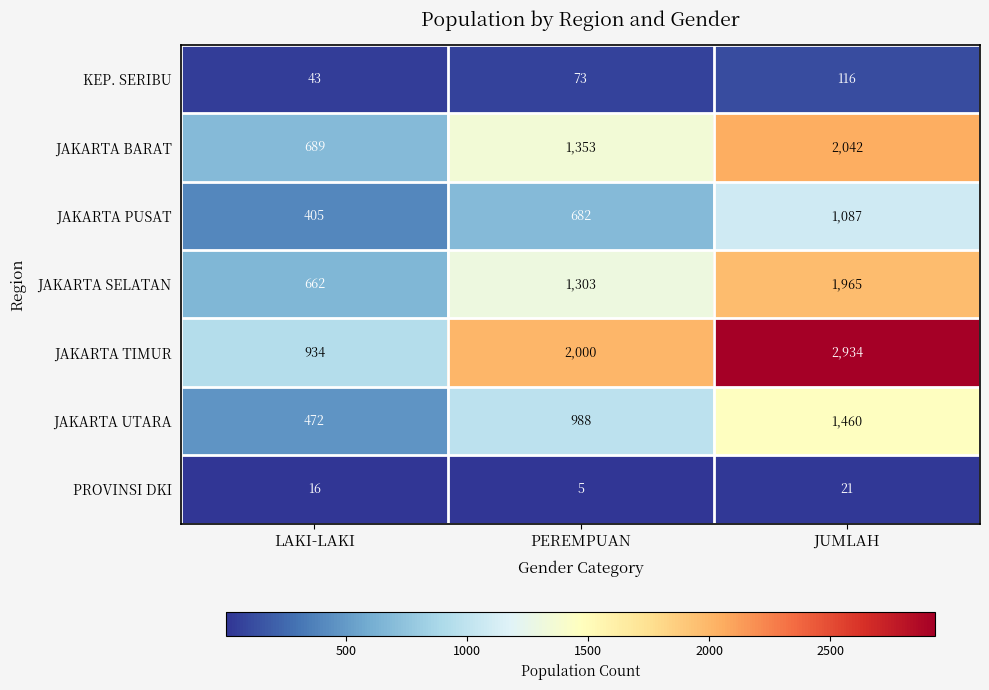

The JAKARTA UTARA series shows 1460 at JUMLAH. True or false?

True